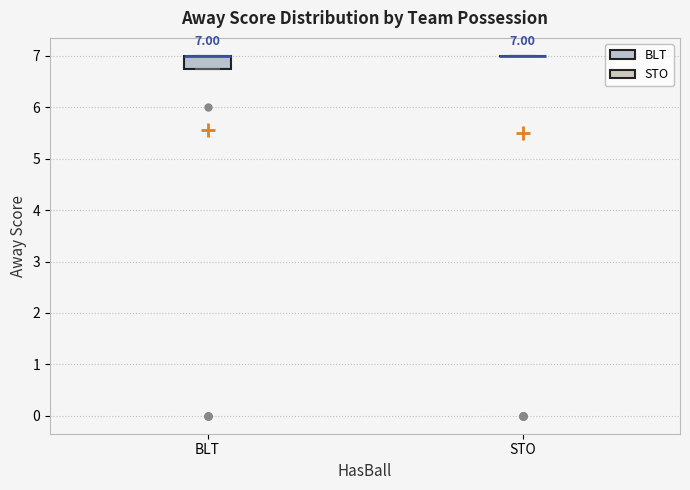

Which box is the tallest, from its lower edge to its upper edge?

BLT